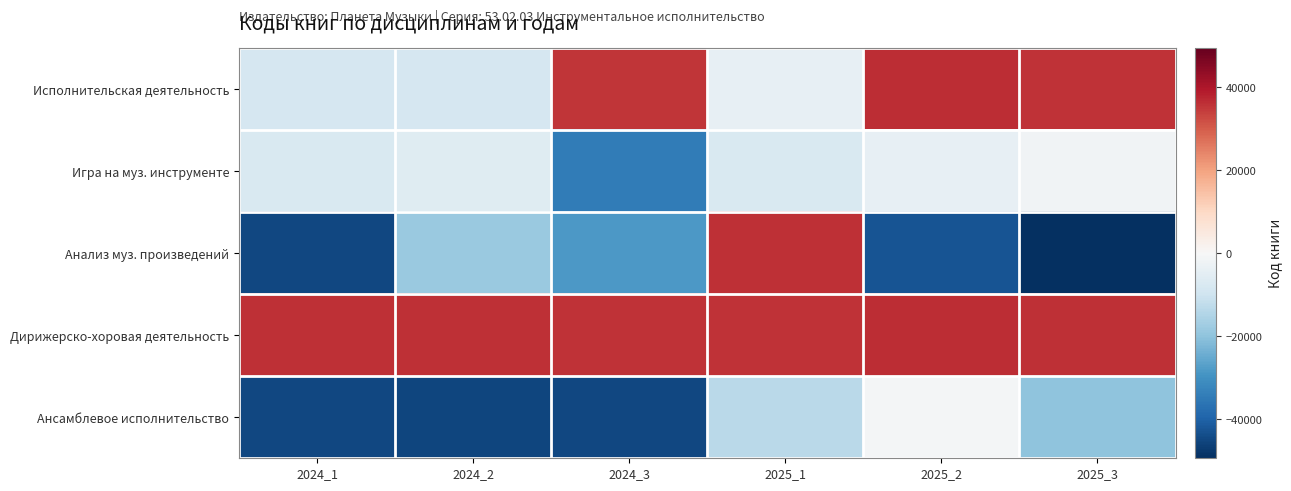

Which series has the widest spread of values?

Анализ муз. произведений